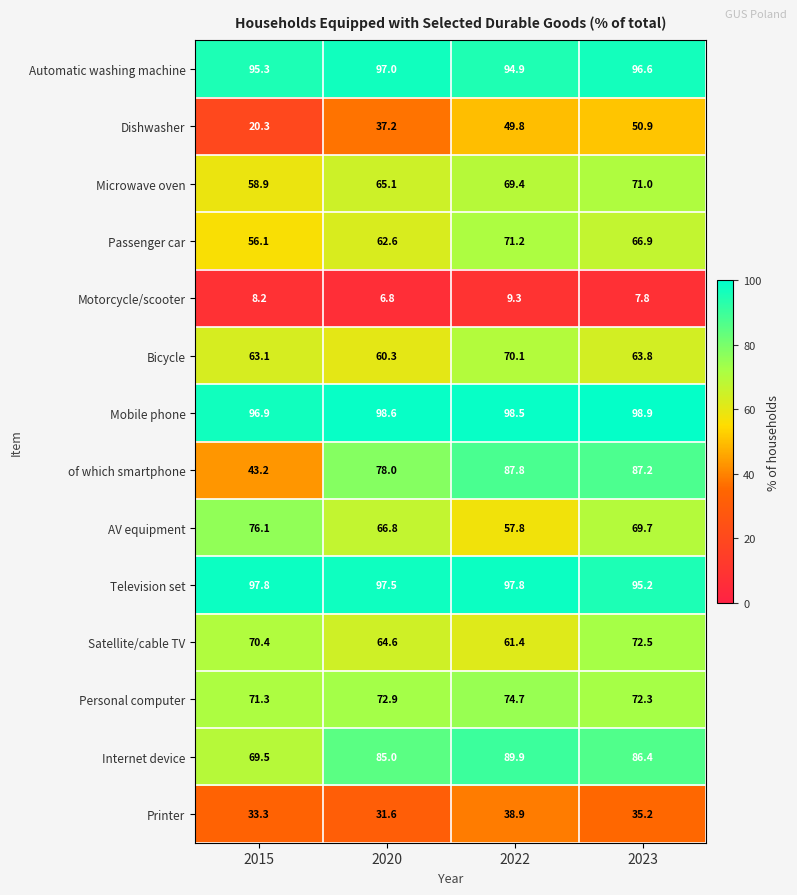

What is the difference between the maximum and minimum values in the Dishwasher series?

30.6